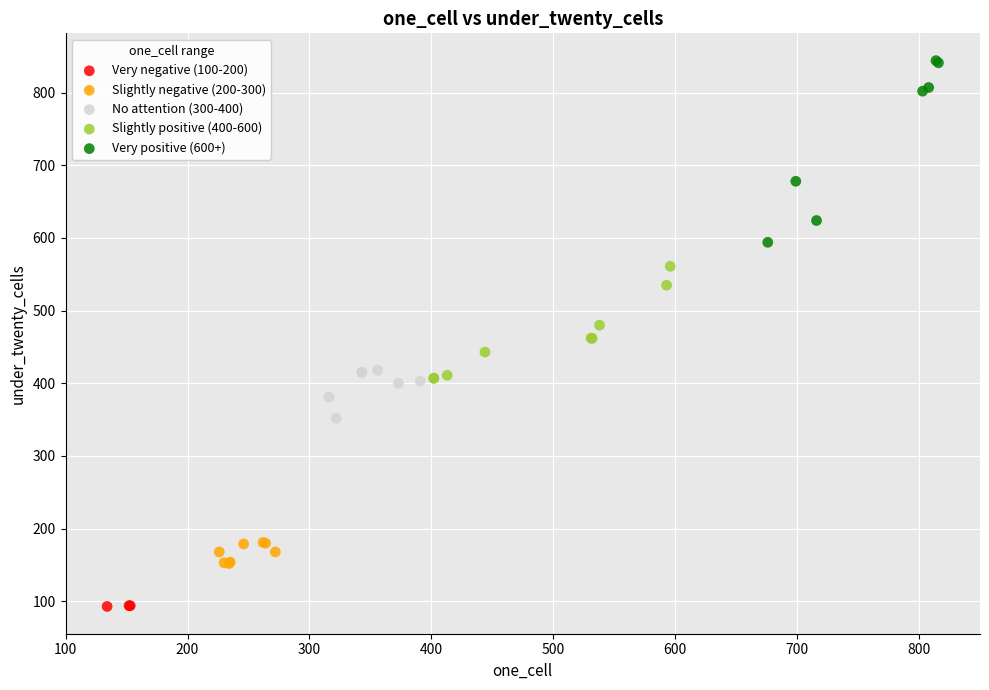

Which series reaches the maximum Y coordinate?

Very positive (600+)